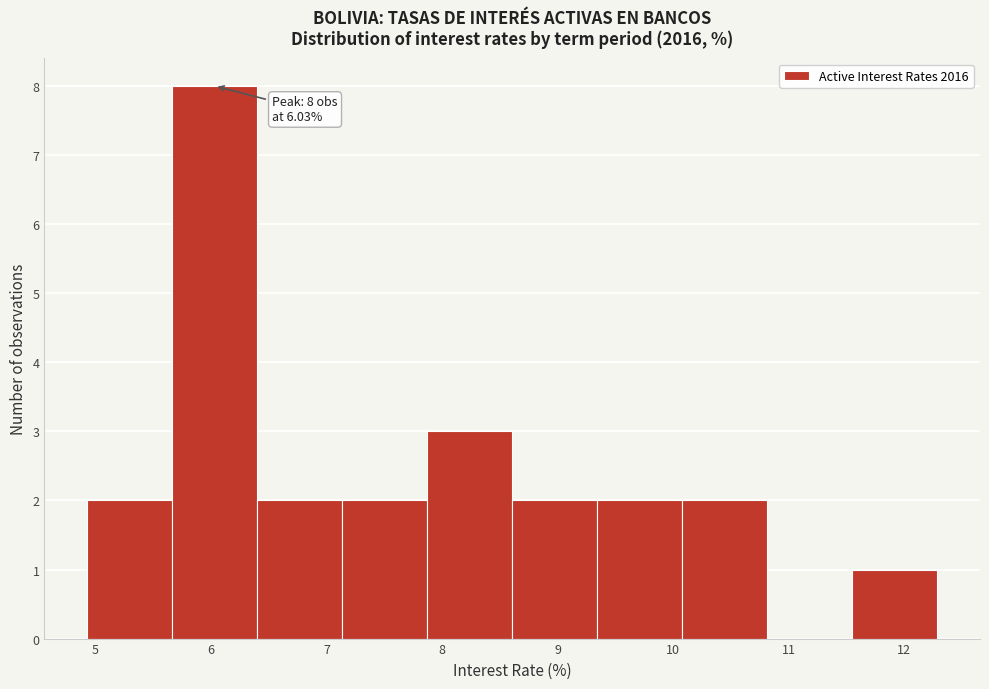

Over which range of the x-axis is the bar tallest?

5.7 to 6.4